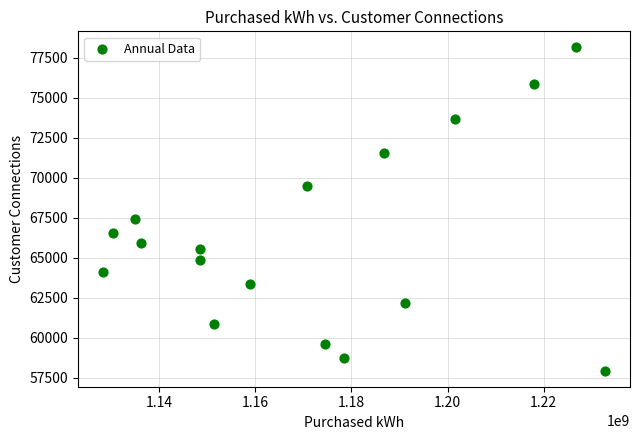

What Y value in the scatter plot is closest to 68052?

67453.5